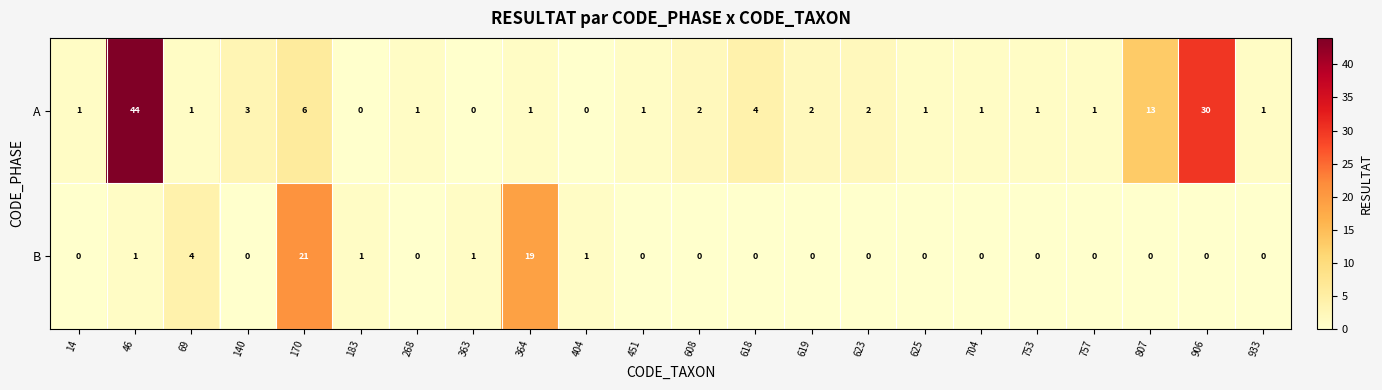

True or false: B has a value of -7 at 140.

False